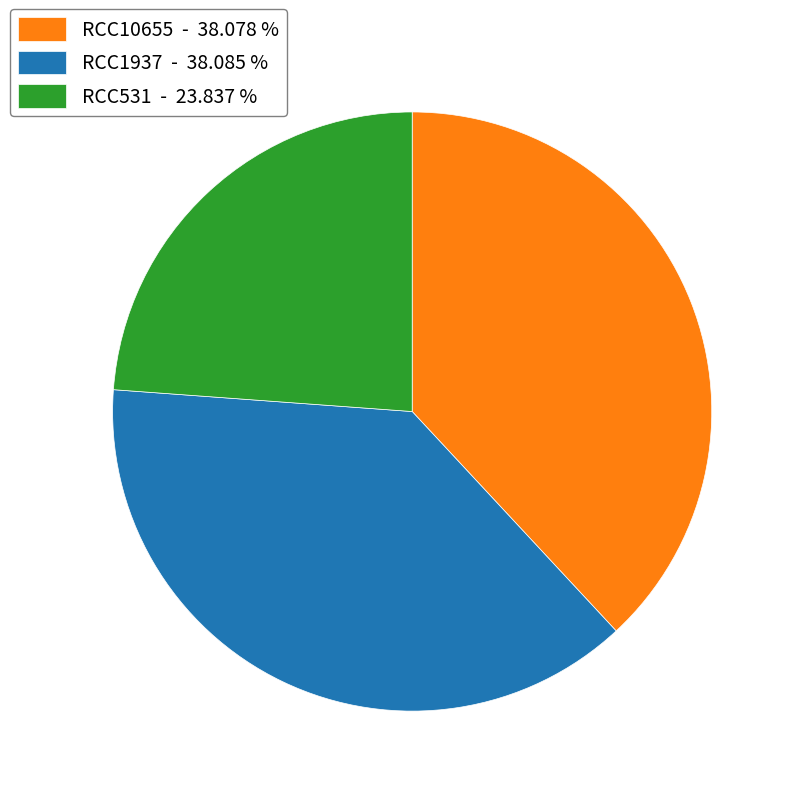

Combined, do RCC10655 - 38.078 % and RCC1937 - 38.085 % account for over 50%?

Yes